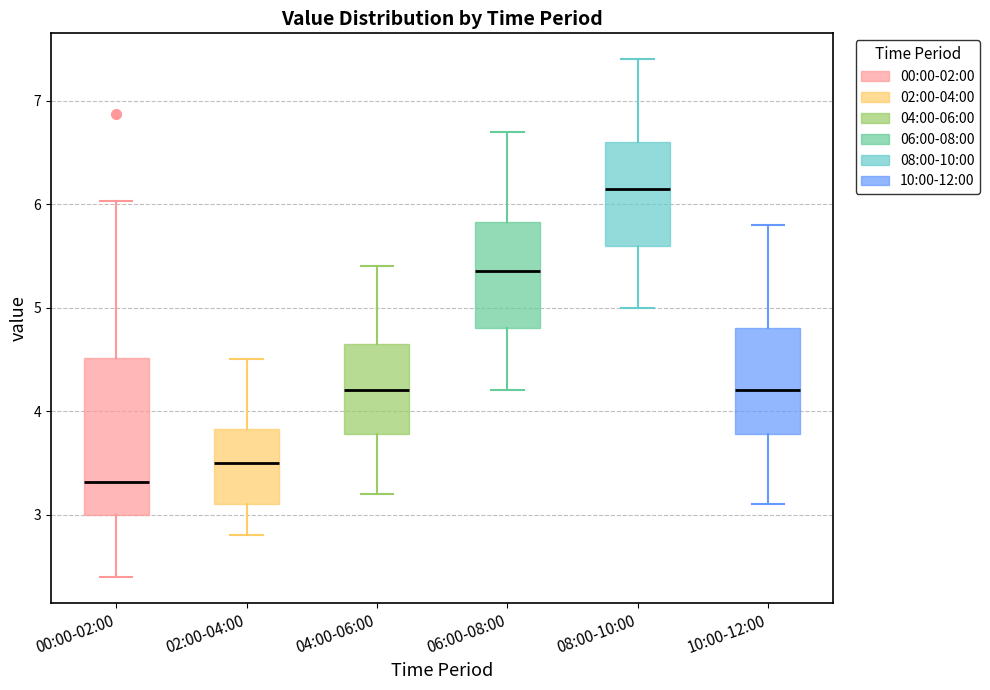

Reading left to right, transcribe this box plot: for each box, give where its median line is, the range the box spans, and where its two whiskers end, as read against the y-axis. The values are not printed on the chart, so give them approximately, as read against the axis.

00:00-02:00: median 3.3, box 3.0 to 4.5, whiskers 2.4 to 6.0
02:00-04:00: median 3.5, box 3.1 to 3.8, whiskers 2.8 to 4.5
04:00-06:00: median 4.2, box 3.8 to 4.7, whiskers 3.2 to 5.4
06:00-08:00: median 5.4, box 4.8 to 5.8, whiskers 4.2 to 6.7
08:00-10:00: median 6.2, box 5.6 to 6.6, whiskers 5.0 to 7.4
10:00-12:00: median 4.2, box 3.8 to 4.8, whiskers 3.1 to 5.8